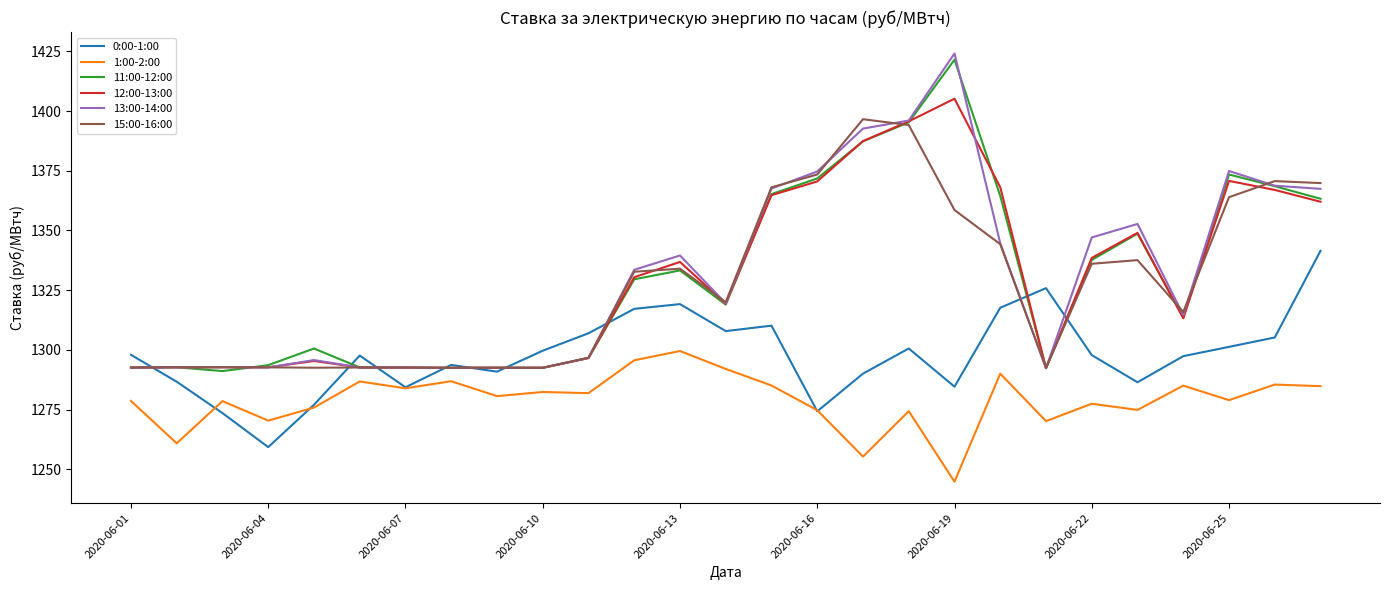

What is the minimum value shown in the chart?

1244.8